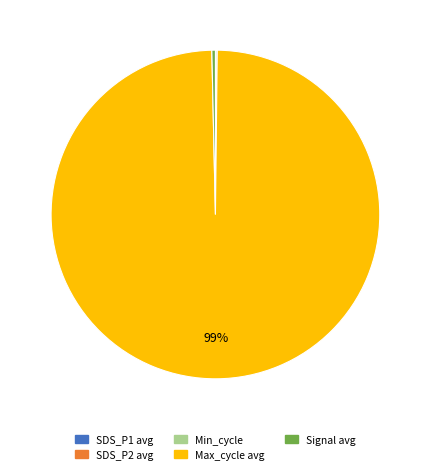

What is the largest slice in the pie chart?

Max_cycle avg